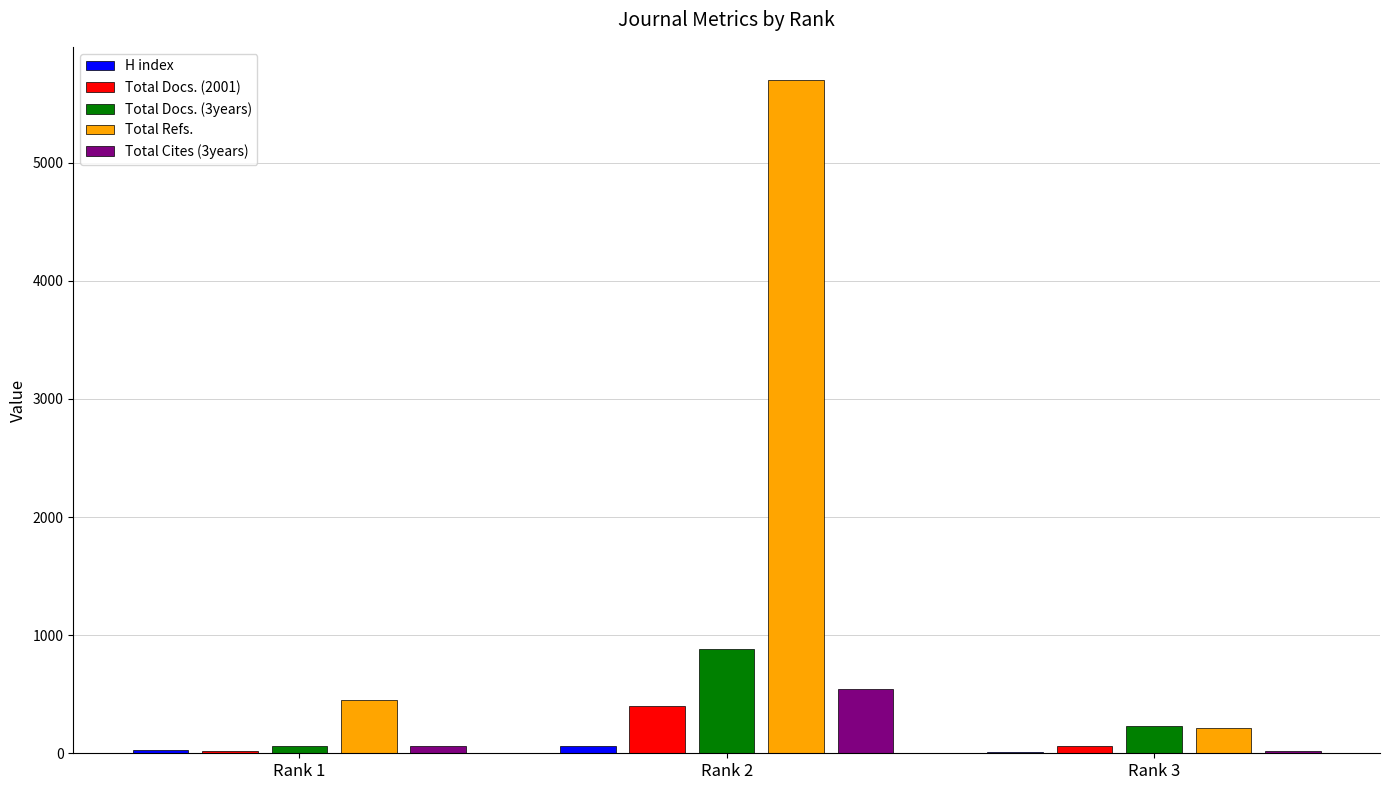

What is the average value of the H index series?

33